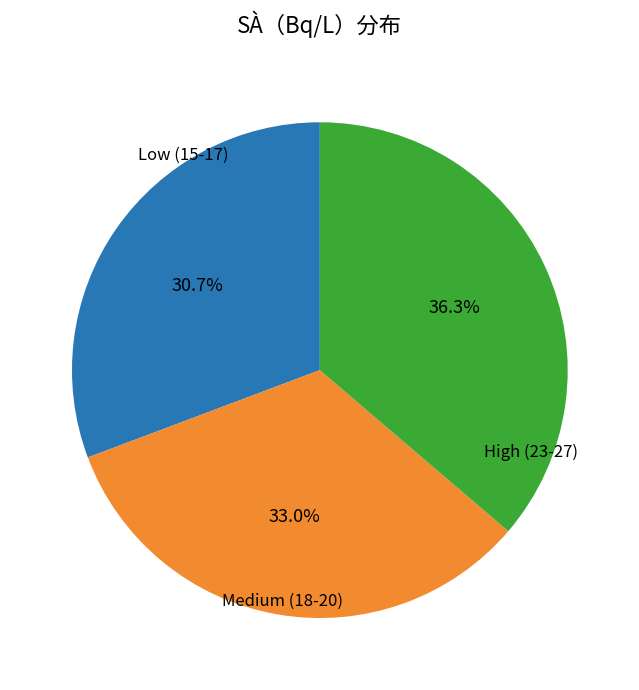

Which category has the smallest portion of the pie?

Low (15-17)